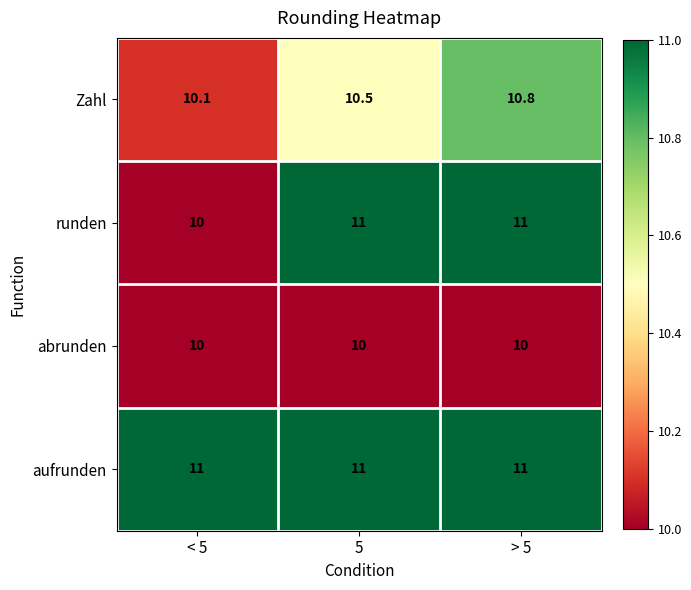

What is the spread (max minus min) of values at 5?

1.0